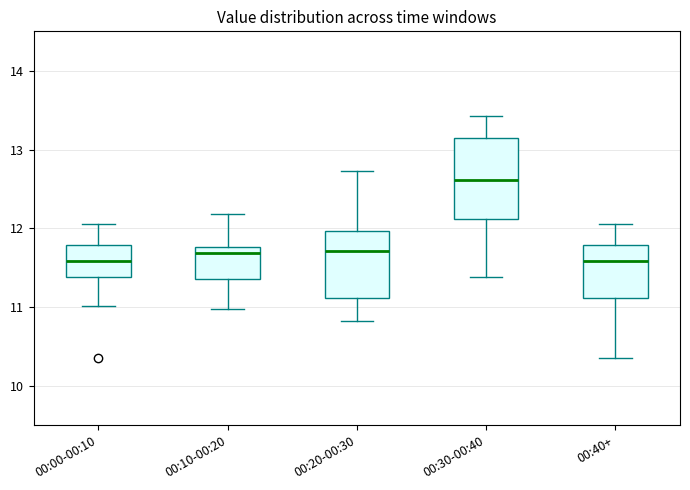

Where is the upper edge of the box for 00:00-00:10 on the y-axis? The values are not printed on the chart, so give them approximately, as read against the axis.

11.8